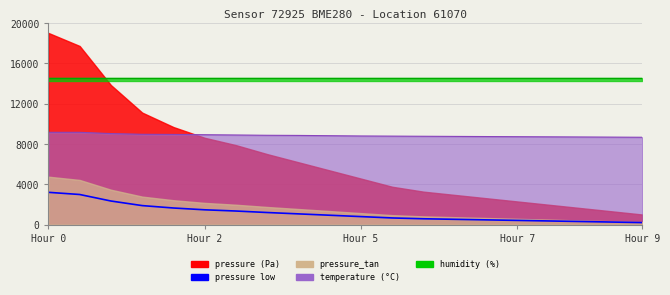

What is the change in value from 5 to 12?

-889.9